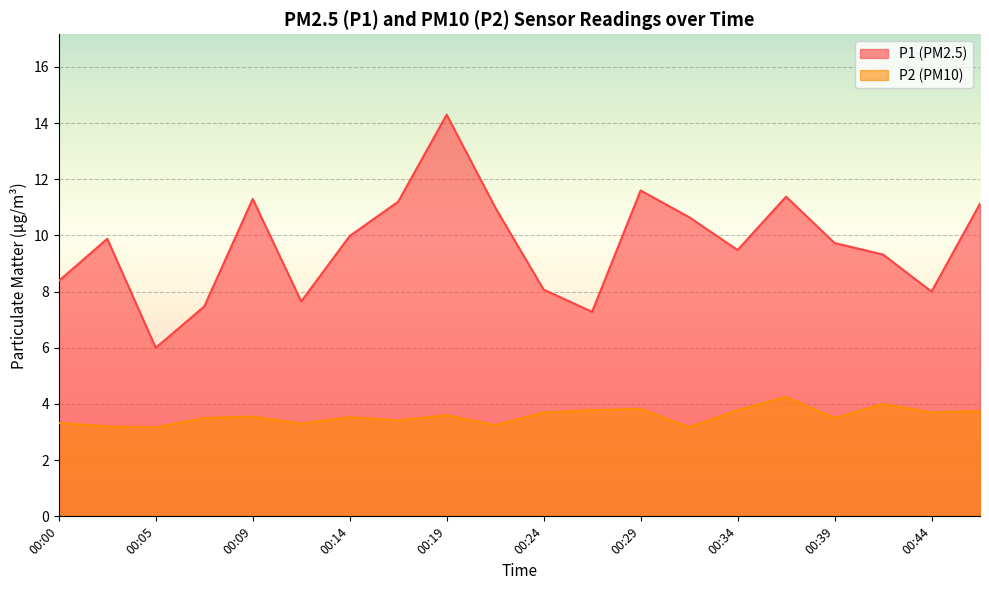

At which label does P1 first exceed 9?

00:02